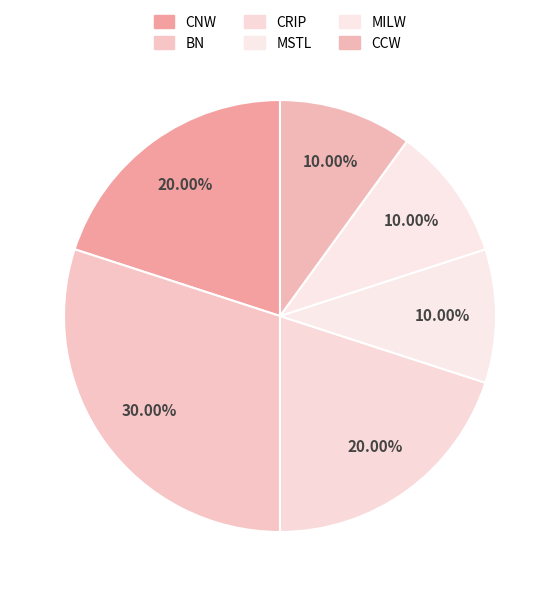

How many segments does this pie chart have?

6